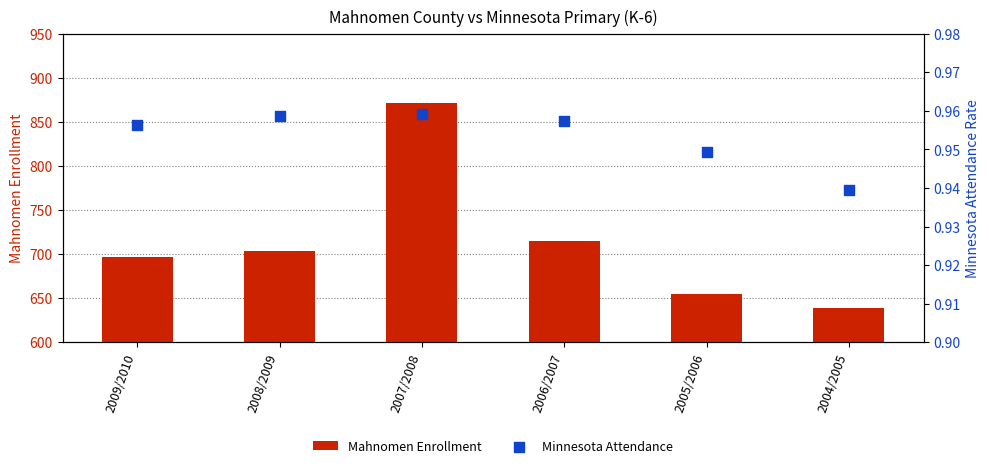

Is the value of Mahnomen Enrollment at 2004/2005 greater than the value of Minnesota Attendance at 2009/2010?

Yes